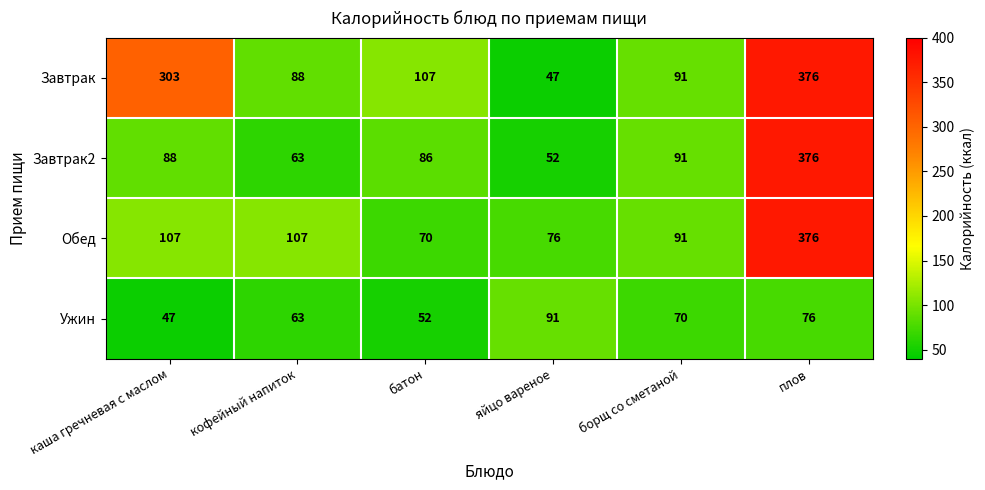

At which category is the sum across all series the highest?

плов